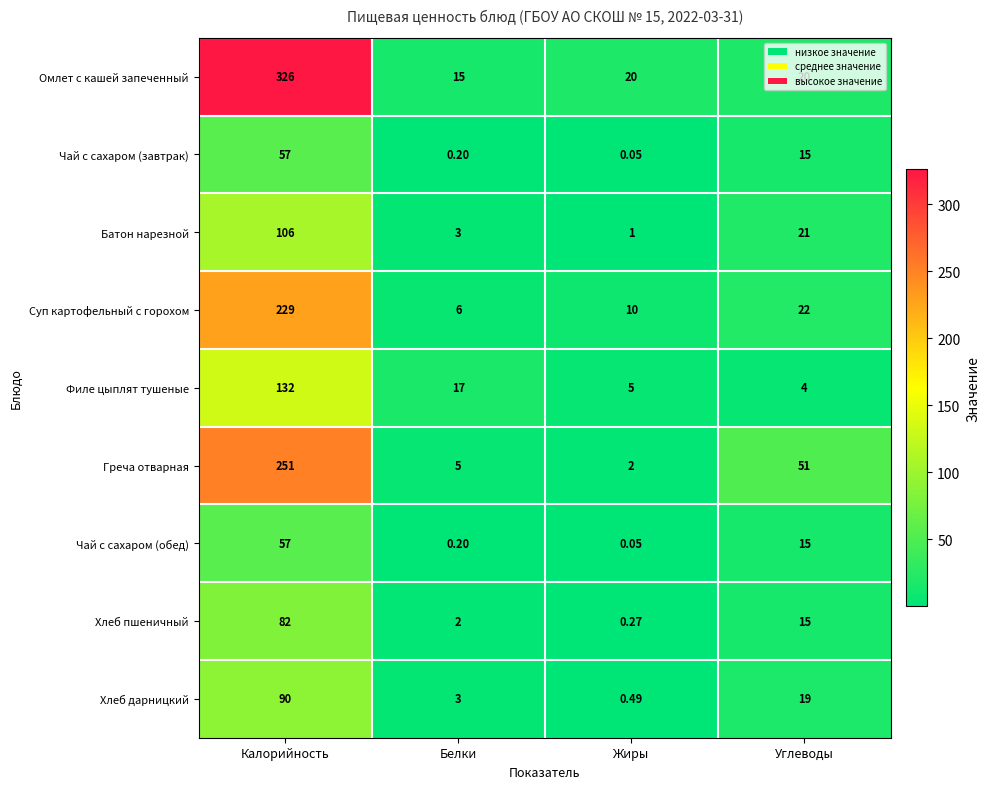

At which category is the sum across all series the highest?

Калорийность